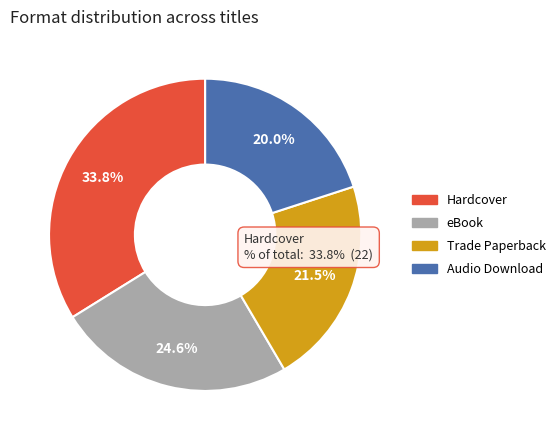

To the nearest percent, what portion does Audio Download represent?

20%